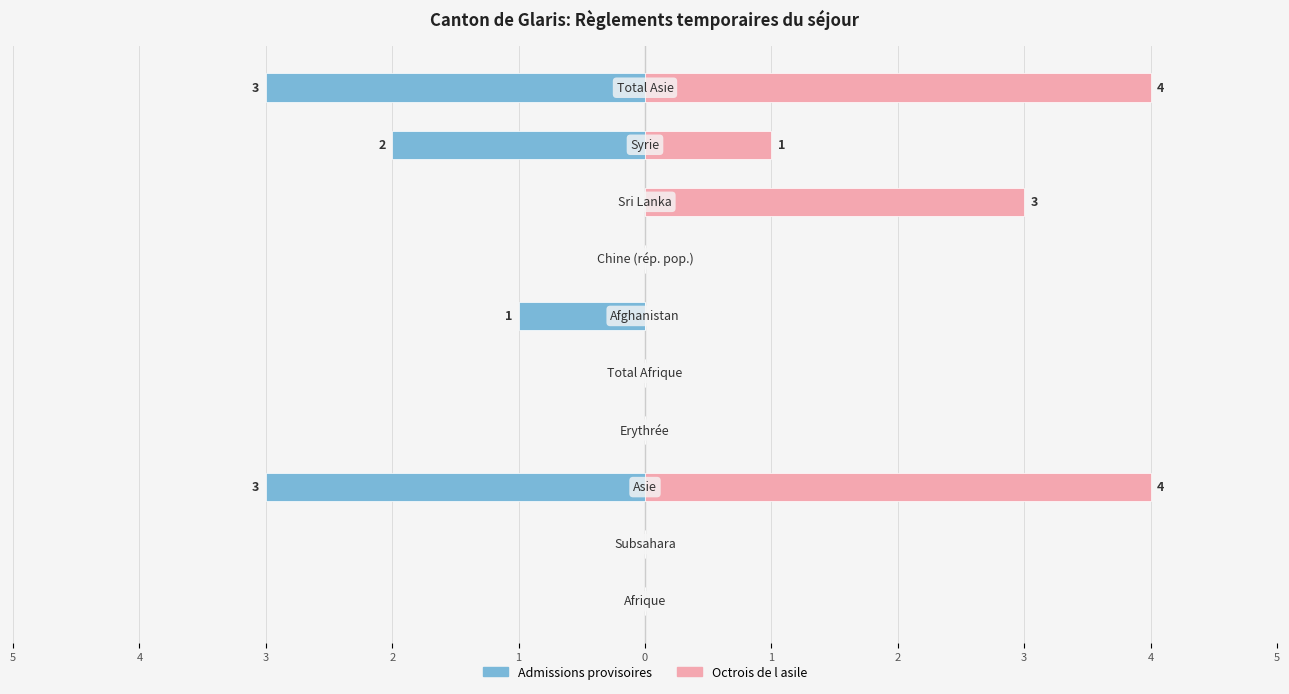

How many values in Octrois de l asile are above zero?

4